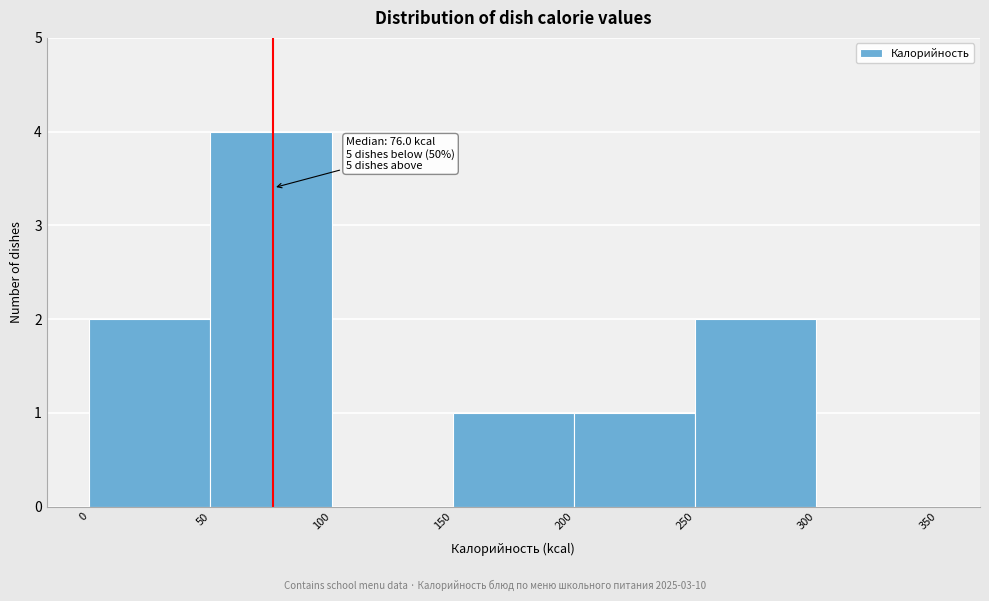

Which range on the x-axis has the tallest bar?

50 to 100